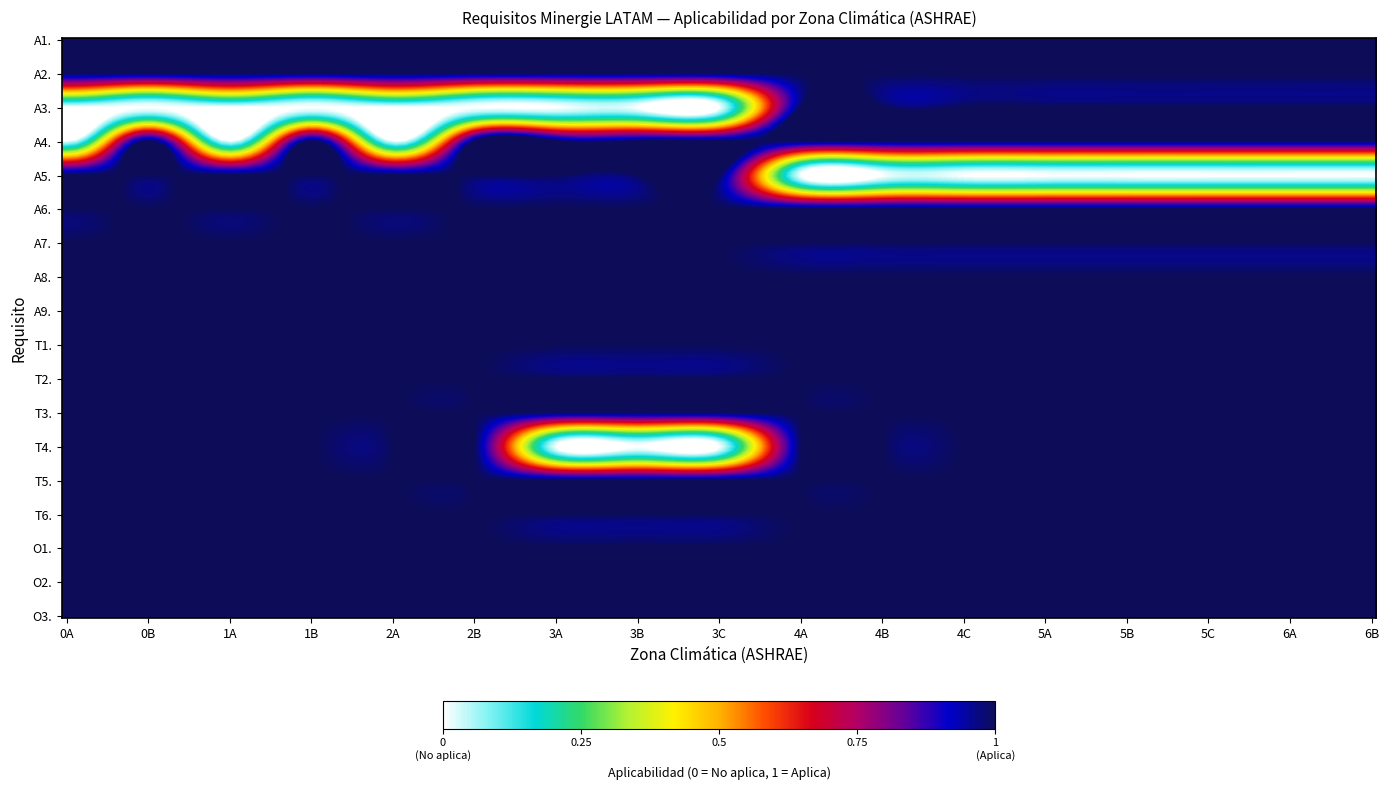

Reading left to right, what are all the values shown in this chart?

A1.: 0A=1	0B=1	1A=1	1B=1	2A=1	2B=1	3A=1	3B=1	3C=1	4A=1	4B=1	4C=1	5A=1	5B=1	5C=1	6A=1	6B=1
A2.: 0A=1	0B=1	1A=1	1B=1	2A=1	2B=1	3A=1	3B=1	3C=1	4A=1	4B=1	4C=1	5A=1	5B=1	5C=1	6A=1	6B=1
A3.: 0A=0	0B=0	1A=0	1B=0	2A=0	2B=0	3A=0	3B=0	3C=0	4A=1	4B=1	4C=1	5A=1	5B=1	5C=1	6A=1	6B=1
A4.: 0A=0	0B=1	1A=0	1B=1	2A=0	2B=1	3A=1	3B=1	3C=1	4A=1	4B=1	4C=1	5A=1	5B=1	5C=1	6A=1	6B=1
A5.: 0A=1	0B=1	1A=1	1B=1	2A=1	2B=1	3A=1	3B=1	3C=1	4A=0	4B=0	4C=0	5A=0	5B=0	5C=0	6A=0	6B=0
A6.: 0A=1	0B=1	1A=1	1B=1	2A=1	2B=1	3A=1	3B=1	3C=1	4A=1	4B=1	4C=1	5A=1	5B=1	5C=1	6A=1	6B=1
A7.: 0A=1	0B=1	1A=1	1B=1	2A=1	2B=1	3A=1	3B=1	3C=1	4A=1	4B=1	4C=1	5A=1	5B=1	5C=1	6A=1	6B=1
A8.: 0A=1	0B=1	1A=1	1B=1	2A=1	2B=1	3A=1	3B=1	3C=1	4A=1	4B=1	4C=1	5A=1	5B=1	5C=1	6A=1	6B=1
A9.: 0A=1	0B=1	1A=1	1B=1	2A=1	2B=1	3A=1	3B=1	3C=1	4A=1	4B=1	4C=1	5A=1	5B=1	5C=1	6A=1	6B=1
T1.: 0A=1	0B=1	1A=1	1B=1	2A=1	2B=1	3A=1	3B=1	3C=1	4A=1	4B=1	4C=1	5A=1	5B=1	5C=1	6A=1	6B=1
T2.: 0A=1	0B=1	1A=1	1B=1	2A=1	2B=1	3A=1	3B=1	3C=1	4A=1	4B=1	4C=1	5A=1	5B=1	5C=1	6A=1	6B=1
T3.: 0A=1	0B=1	1A=1	1B=1	2A=1	2B=1	3A=1	3B=1	3C=1	4A=1	4B=1	4C=1	5A=1	5B=1	5C=1	6A=1	6B=1
T4.: 0A=1	0B=1	1A=1	1B=1	2A=1	2B=1	3A=0	3B=0	3C=0	4A=1	4B=1	4C=1	5A=1	5B=1	5C=1	6A=1	6B=1
T5.: 0A=1	0B=1	1A=1	1B=1	2A=1	2B=1	3A=1	3B=1	3C=1	4A=1	4B=1	4C=1	5A=1	5B=1	5C=1	6A=1	6B=1
T6.: 0A=1	0B=1	1A=1	1B=1	2A=1	2B=1	3A=1	3B=1	3C=1	4A=1	4B=1	4C=1	5A=1	5B=1	5C=1	6A=1	6B=1
O1.: 0A=1	0B=1	1A=1	1B=1	2A=1	2B=1	3A=1	3B=1	3C=1	4A=1	4B=1	4C=1	5A=1	5B=1	5C=1	6A=1	6B=1
O2.: 0A=1	0B=1	1A=1	1B=1	2A=1	2B=1	3A=1	3B=1	3C=1	4A=1	4B=1	4C=1	5A=1	5B=1	5C=1	6A=1	6B=1
O3.: 0A=1	0B=1	1A=1	1B=1	2A=1	2B=1	3A=1	3B=1	3C=1	4A=1	4B=1	4C=1	5A=1	5B=1	5C=1	6A=1	6B=1